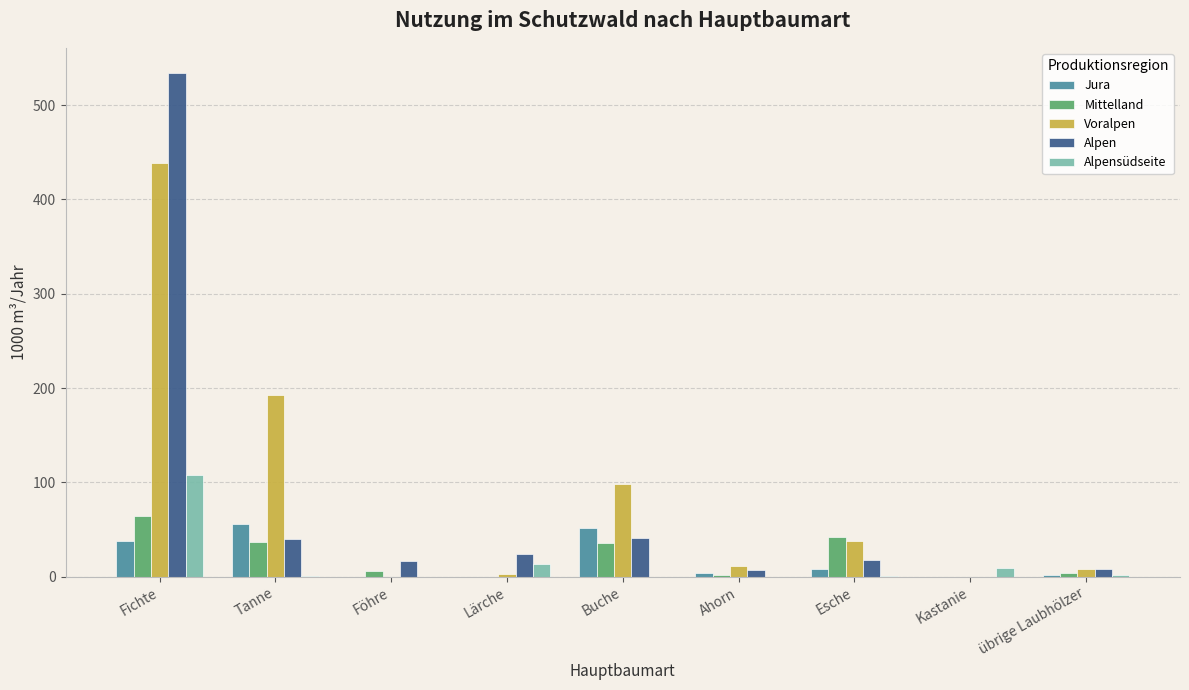

The value of Mittelland at Esche is 16. True or false?

False